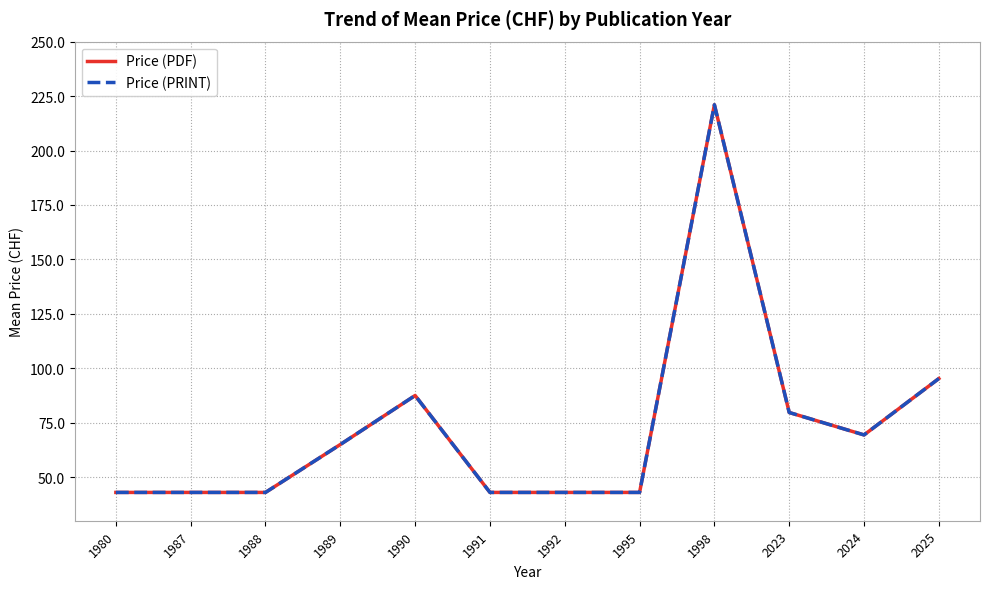

Which category has the highest value in the Price (PRINT) series?

1998